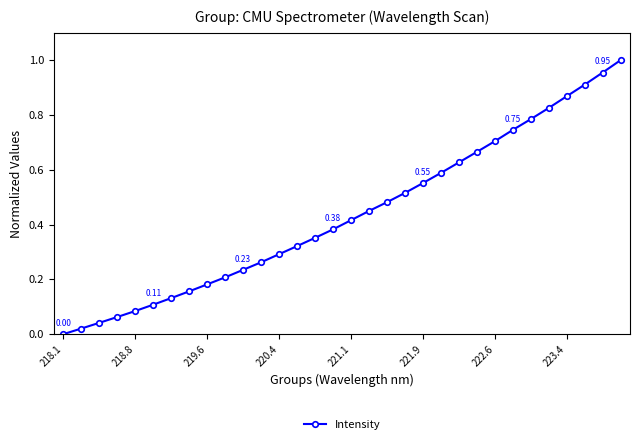

True or false: the data has more than 2 interior local peaks.

False